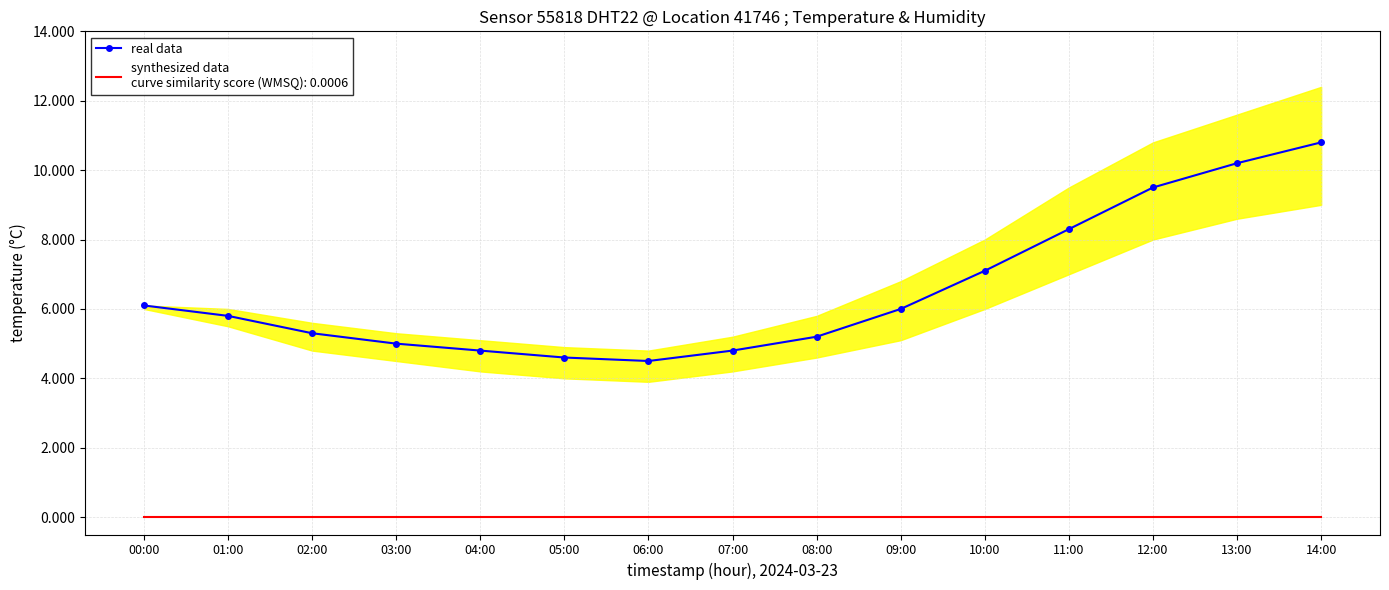

What is the label of the 3rd point from the left?

02:00